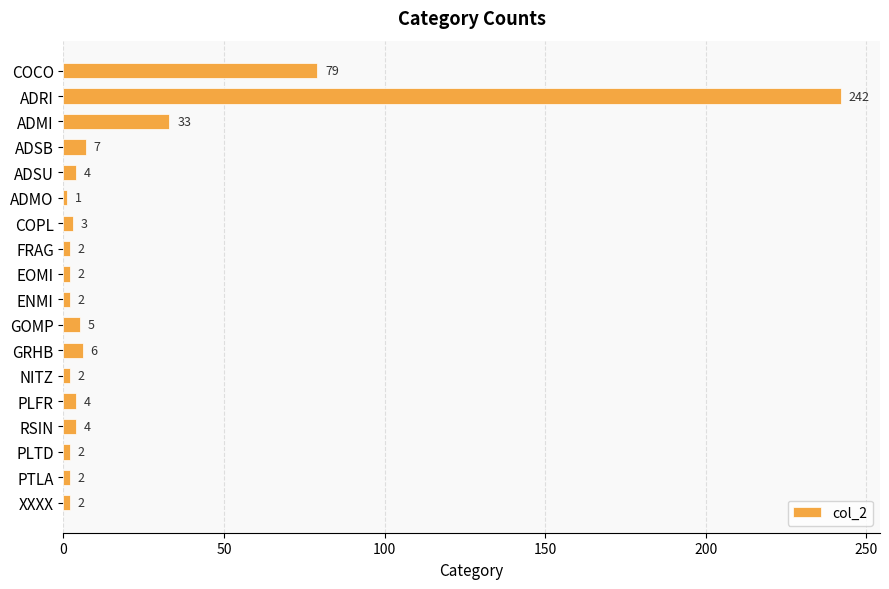

Are the bars grouped side by side (vs. stacked)?

No